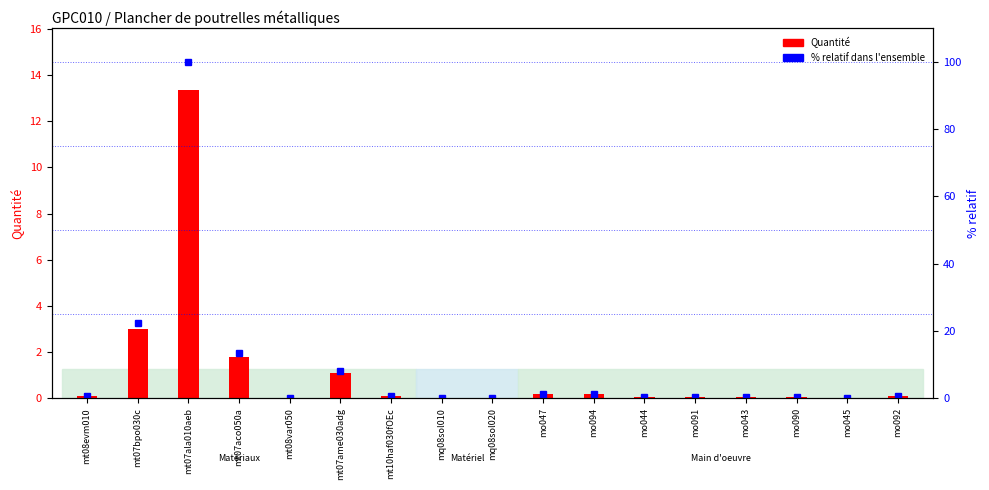

At which category is the sum across all series the highest?

mt07ala010aeb